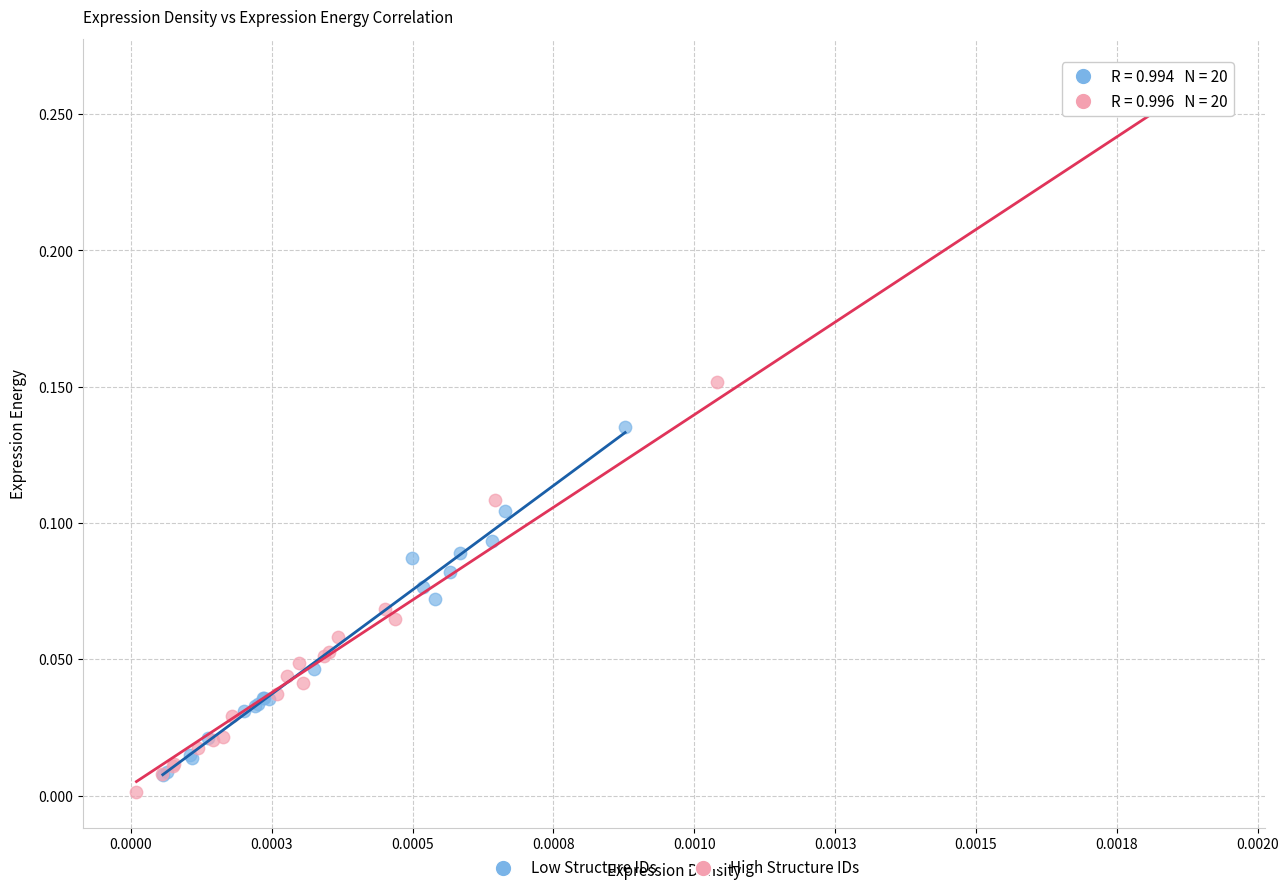

Which series has the widest spread of Y values?

High Structure IDs